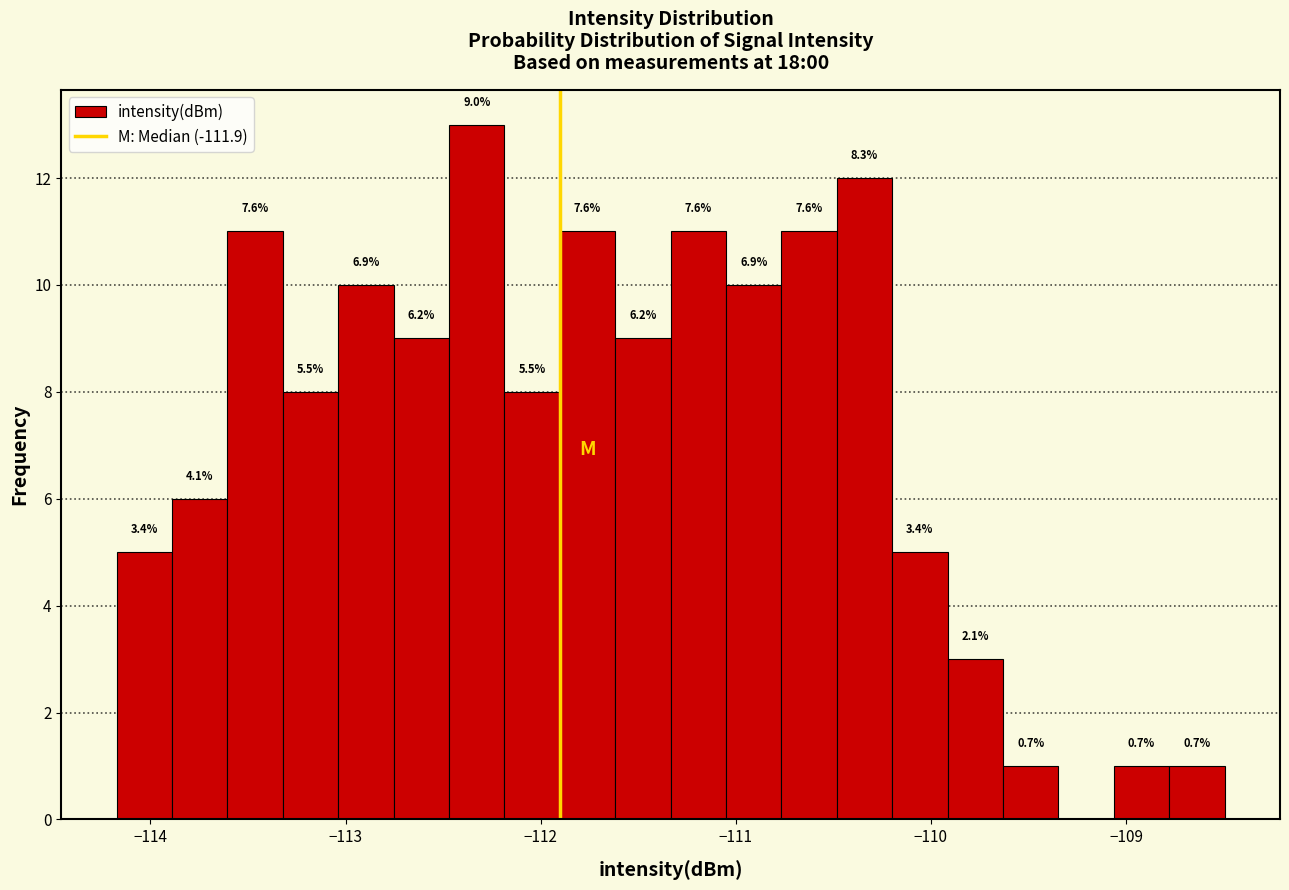

Around what value on the x-axis is the tallest bar? Give the approximate position of its centre, as read against the axis.

-112.3